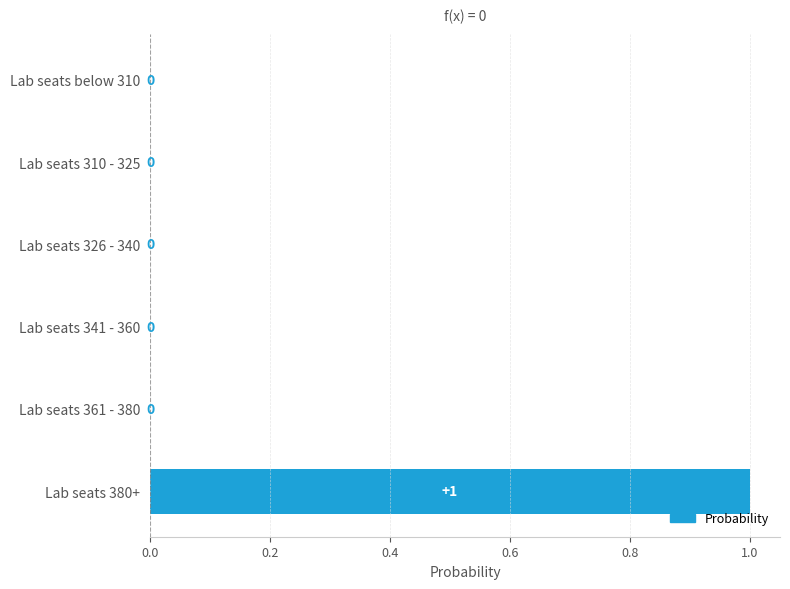

How many data points are above 0?

1